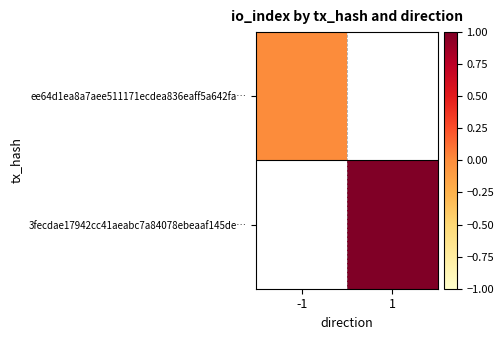

Rank the categories by ee64d1ea8a7aee511171ecdea836eaff5a642fa… value from lowest to highest.

-1, 1